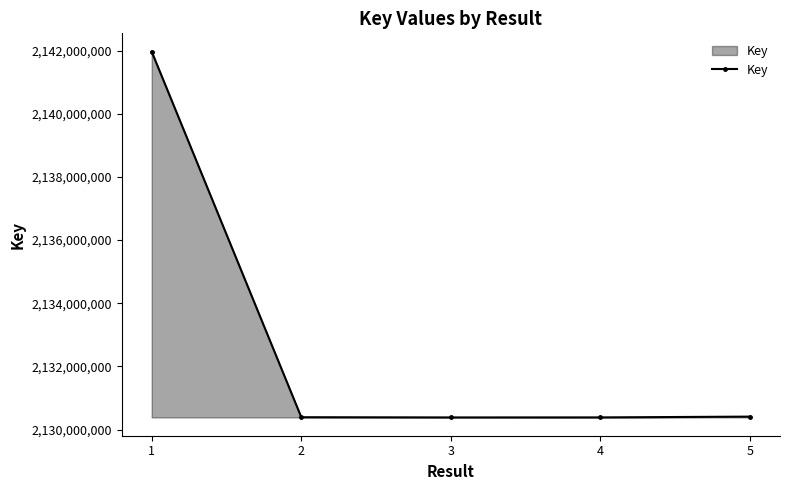

What is the value of the 4th point from the left?

2130385948